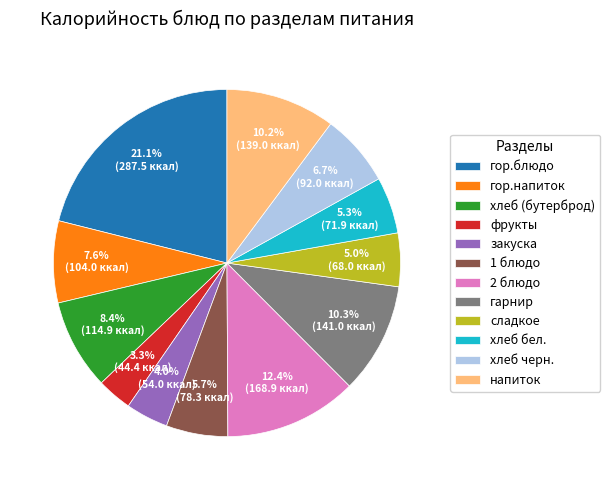

What percentage is the хлеб бел. slice, to the nearest percent?

5%